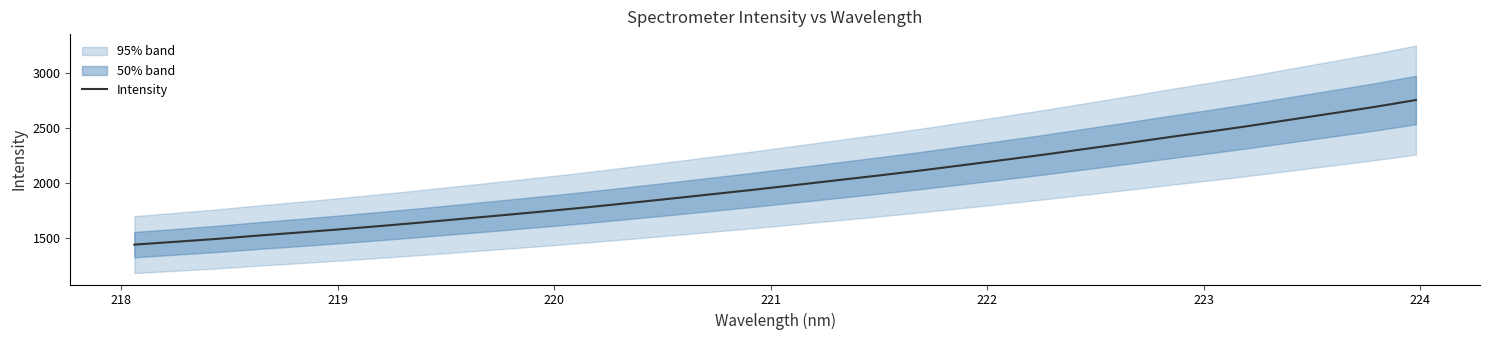

How many categories are shown in the chart?

32